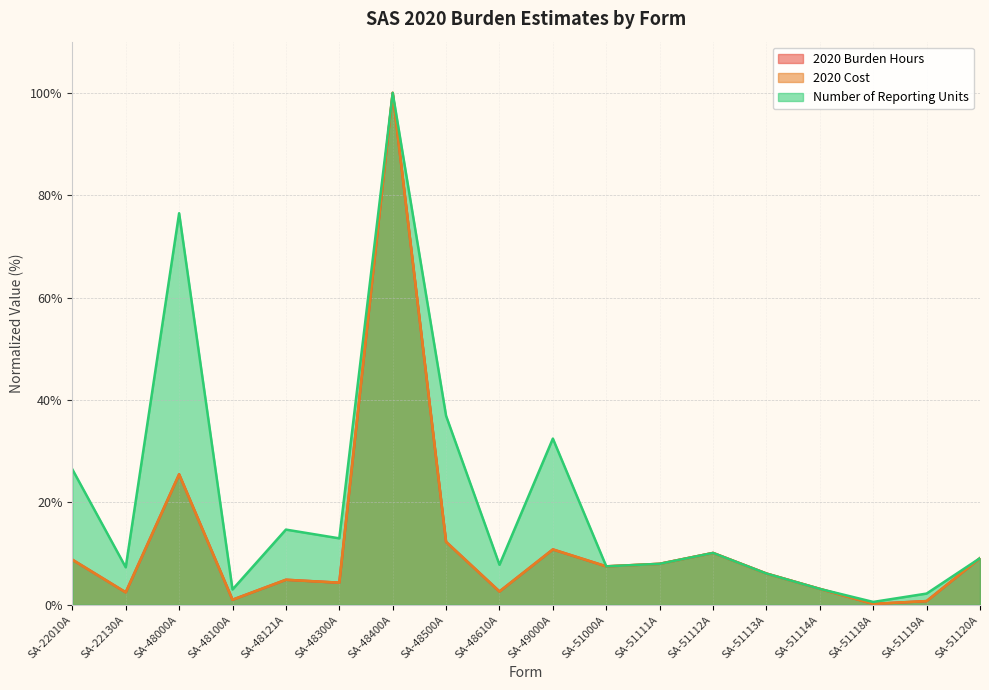

What position from the right is SA-48500A?

11